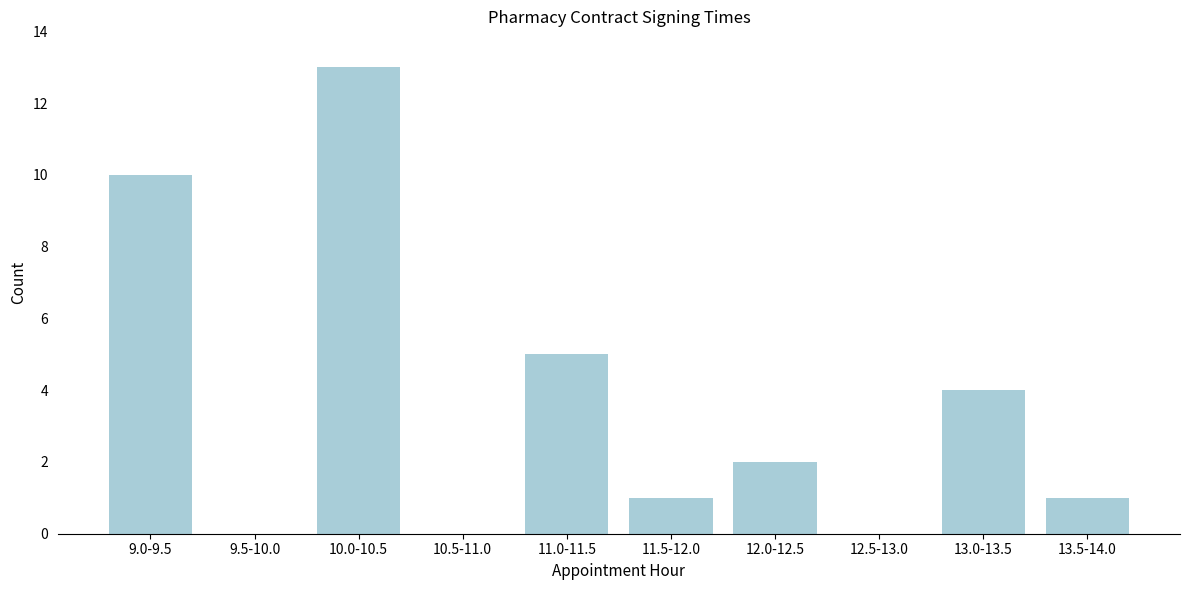

Reading left to right, extract all data points from this chart.

9.0-9.5=10	9.5-10.0=0	10.0-10.5=13	10.5-11.0=0	11.0-11.5=5	11.5-12.0=1	12.0-12.5=2	12.5-13.0=0	13.0-13.5=4	13.5-14.0=1